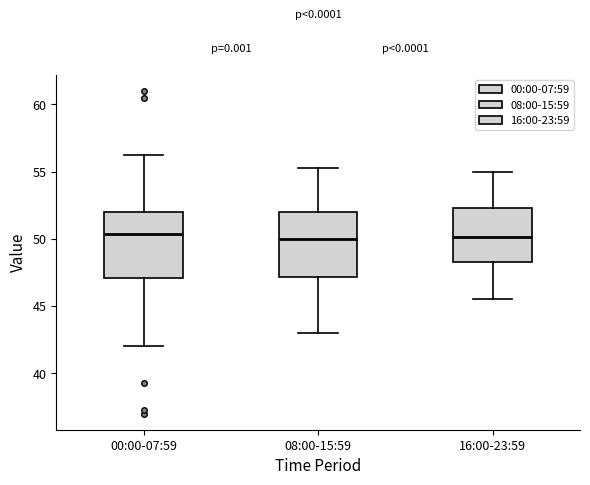

Reading left to right, transcribe this box plot: for each box, give where its median line is, the range the box spans, and where its two whiskers end, as read against the y-axis. The values are not printed on the chart, so give them approximately, as read against the axis.

00:00-07:59: median 50.5, box 47.0 to 52.0, whiskers 42.0 to 56.5
08:00-15:59: median 50.0, box 47.0 to 52.0, whiskers 43.0 to 55.5
16:00-23:59: median 50.0, box 48.5 to 52.5, whiskers 45.5 to 55.0